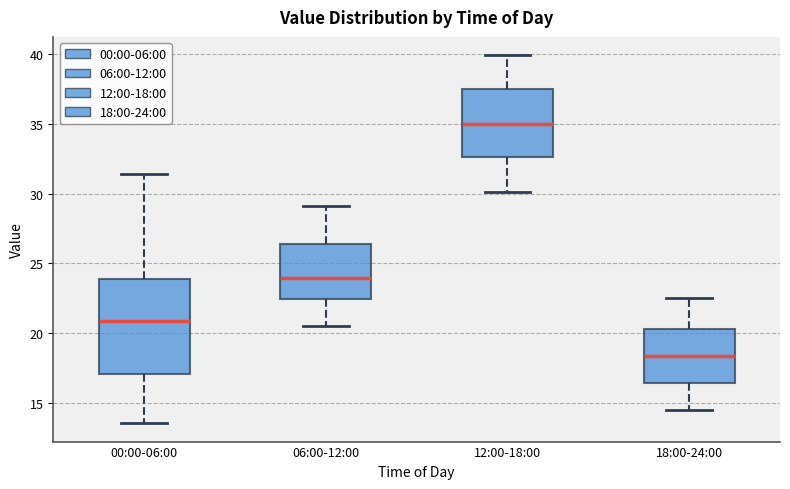

Reading left to right, read every box against the y-axis: the position of its median line, the range the box covers, and the ends of its whiskers. The values are not printed on the chart, so give them approximately, as read against the axis.

00:00-06:00: median 21.0, box 17.0 to 24.0, whiskers 13.5 to 31.5
06:00-12:00: median 24.0, box 22.5 to 26.5, whiskers 20.5 to 29.0
12:00-18:00: median 35.0, box 32.5 to 37.5, whiskers 30.0 to 40.0
18:00-24:00: median 18.5, box 16.5 to 20.5, whiskers 14.5 to 22.5